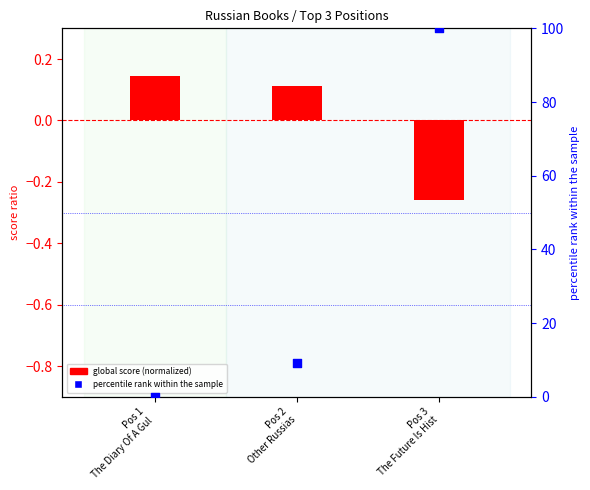

What is the change in value from Pos 1
The Diary Of A Gul to Pos 2
Other Russias?

+9.1